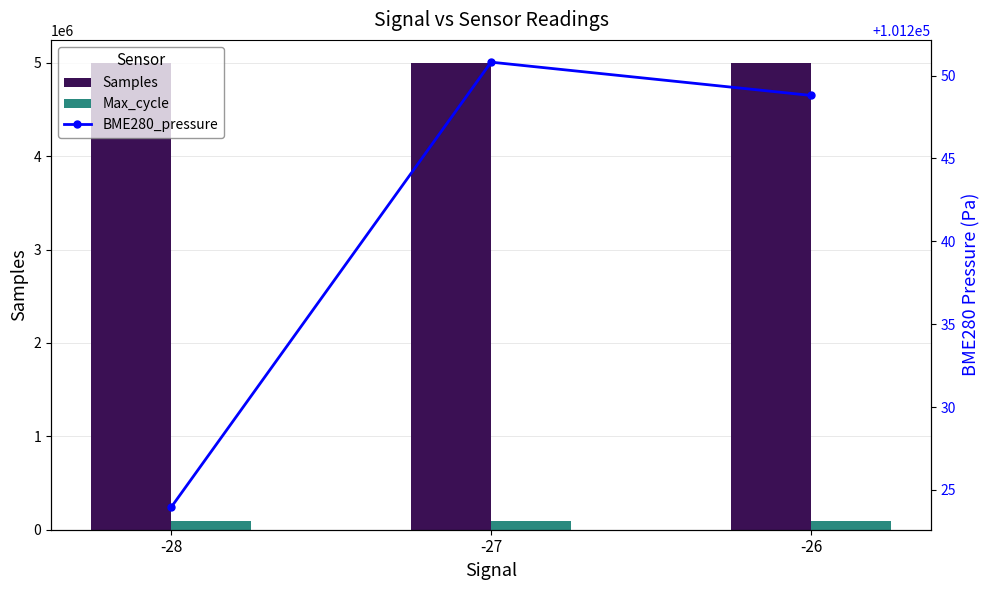

Is it true that Samples equals 1419611.0 at -27?

False